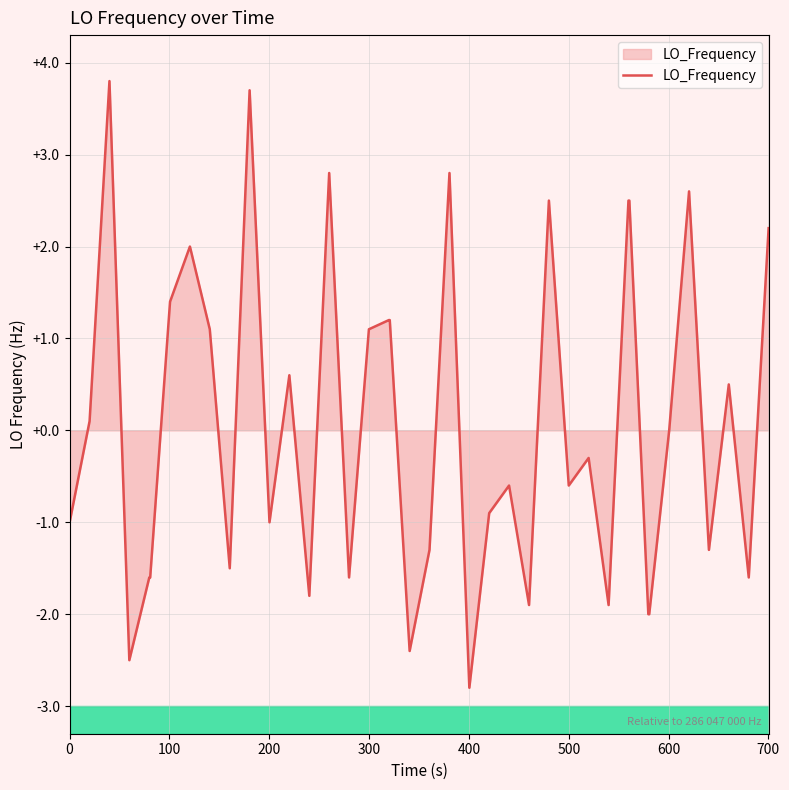

What is the maximum value shown in the chart?

3.8